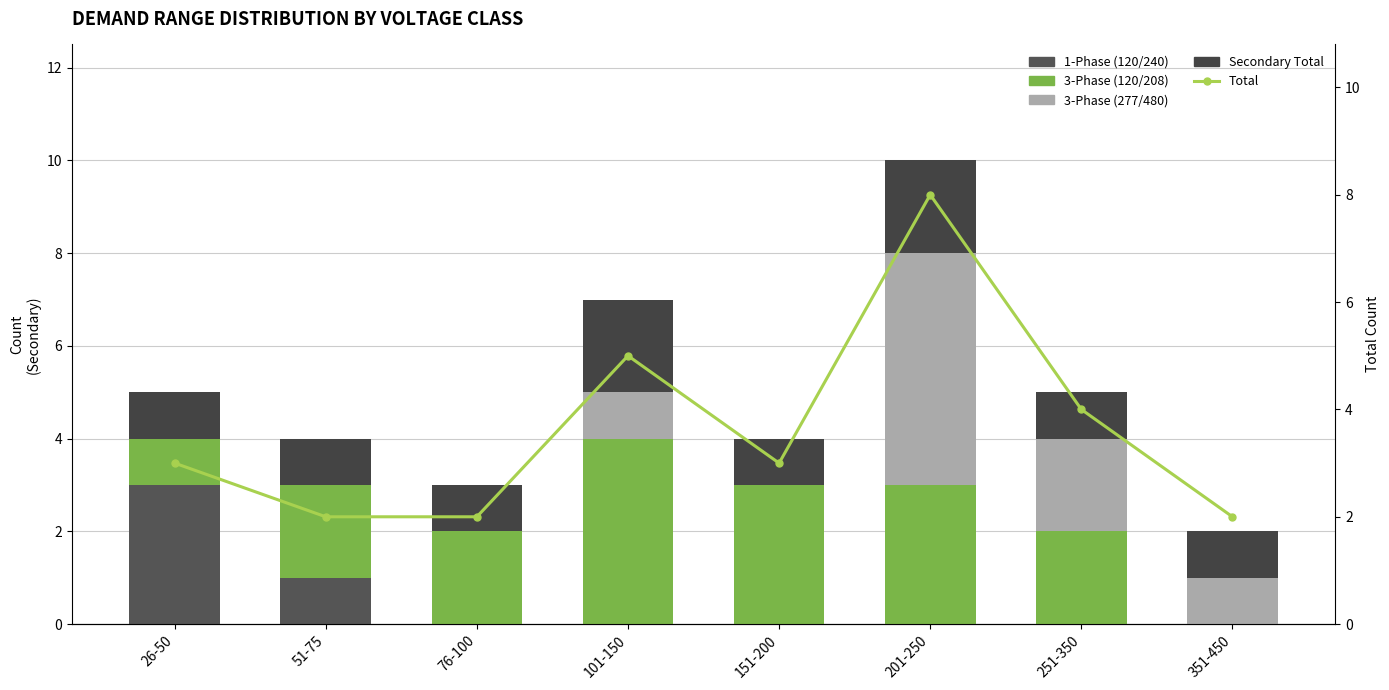

True or false: 1-Phase (120/240) has a value of 0 at 201-250.

True